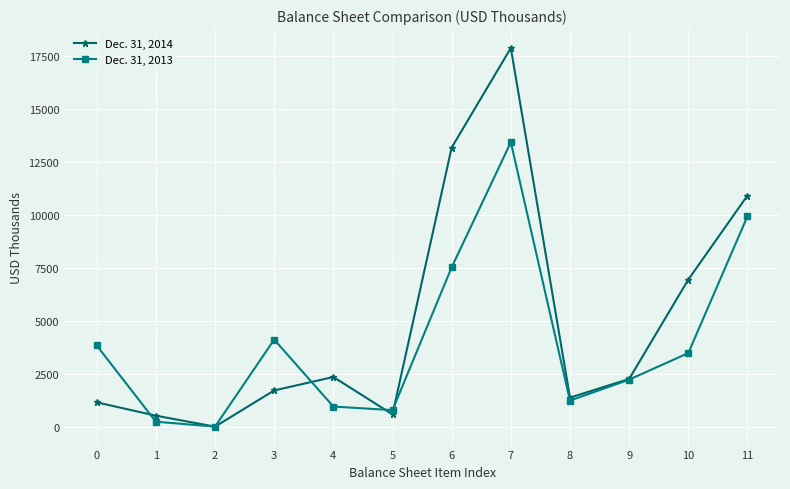

What is the sum of all Dec. 31, 2013 values?

47935